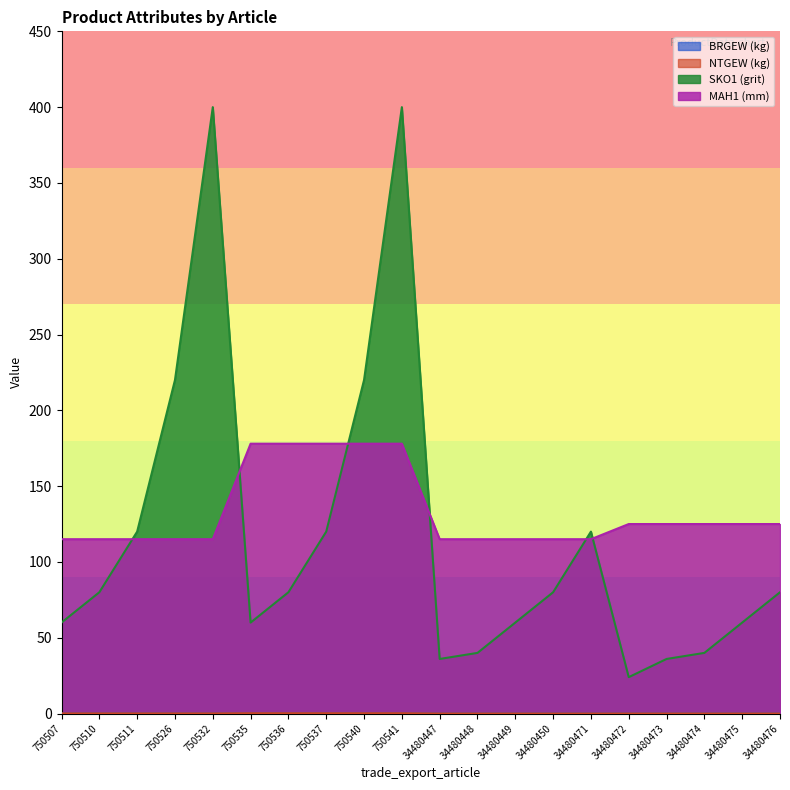

What is the value of the SKO1 (grit) point at the 10th from the left?

400.0